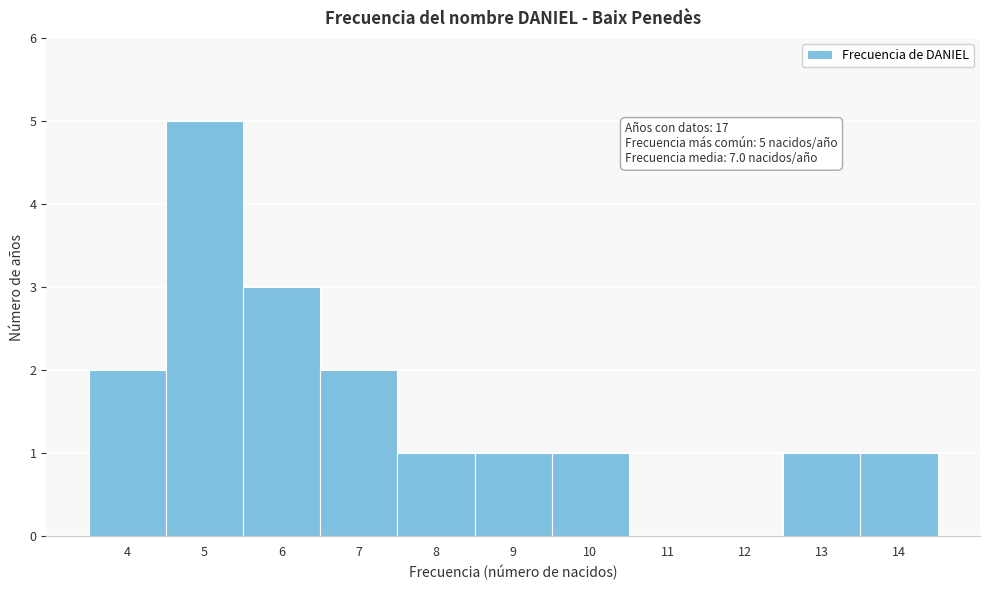

Which range on the x-axis has the tallest bar?

4.5 to 5.5